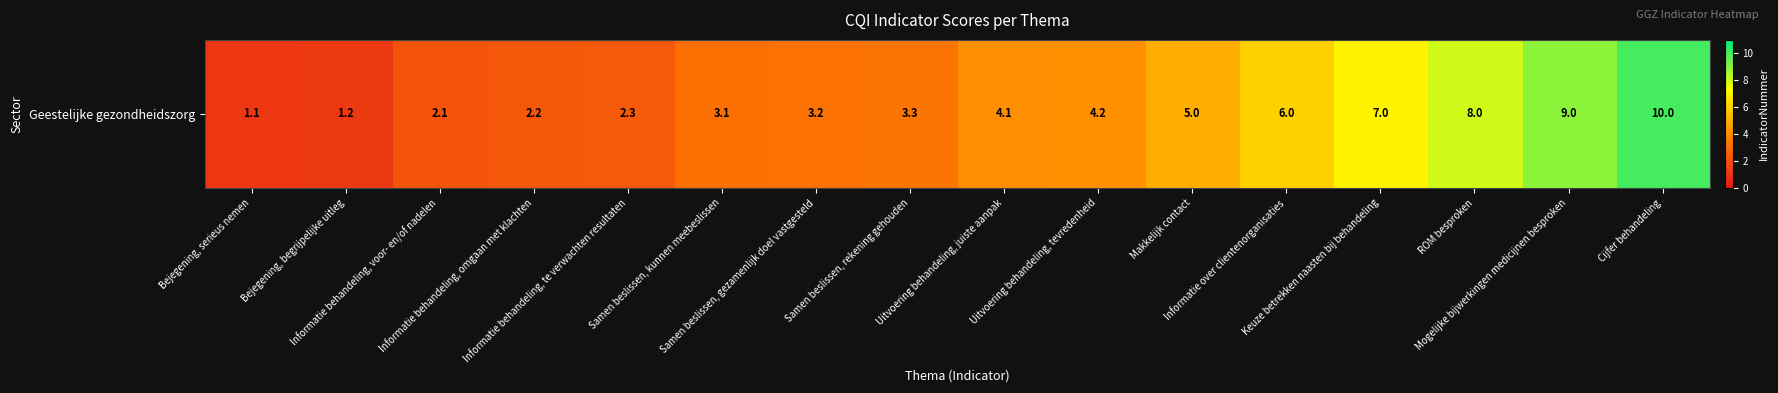

What is the change in value from Informatie over clientenorganisaties to Mogelijke bijwerkingen medicijnen besproken?

+3.0